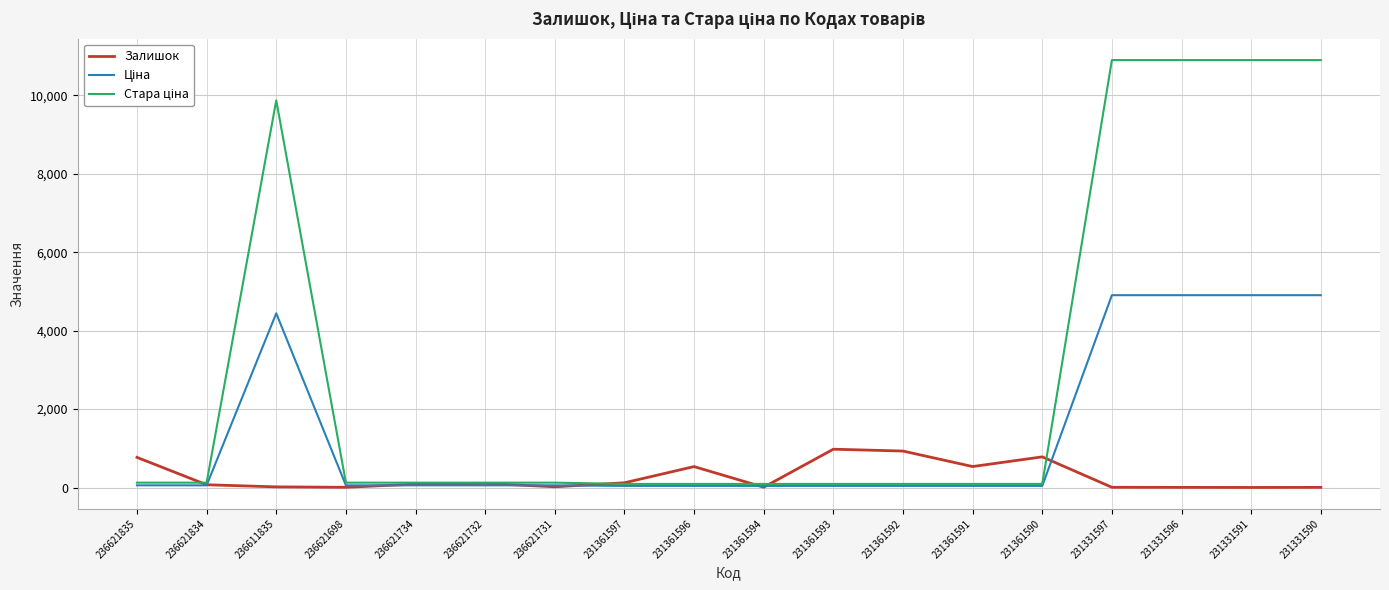

What is the greatest value displayed?

10896.3